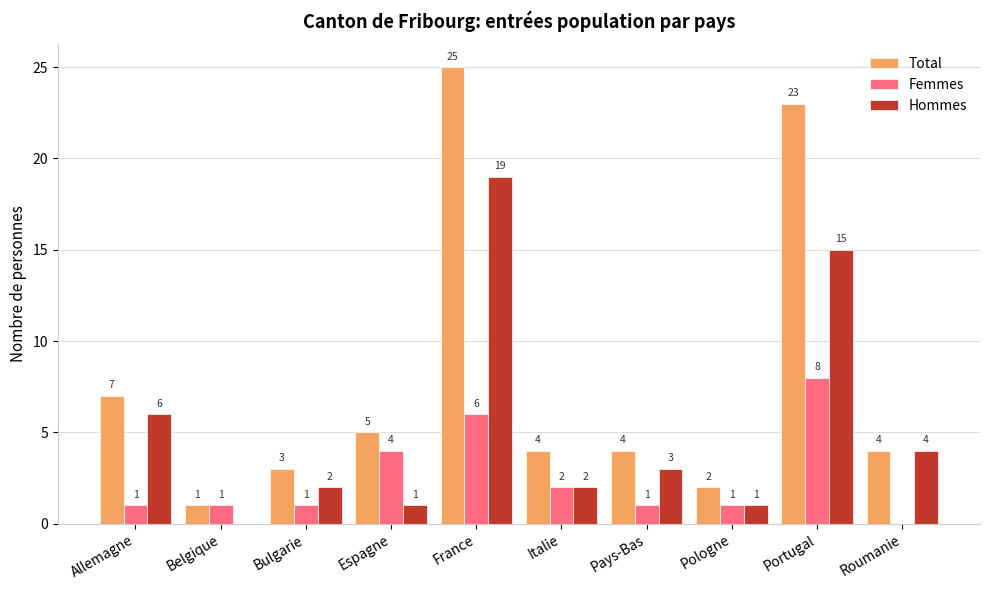

What is the maximum value for Hommes?

19